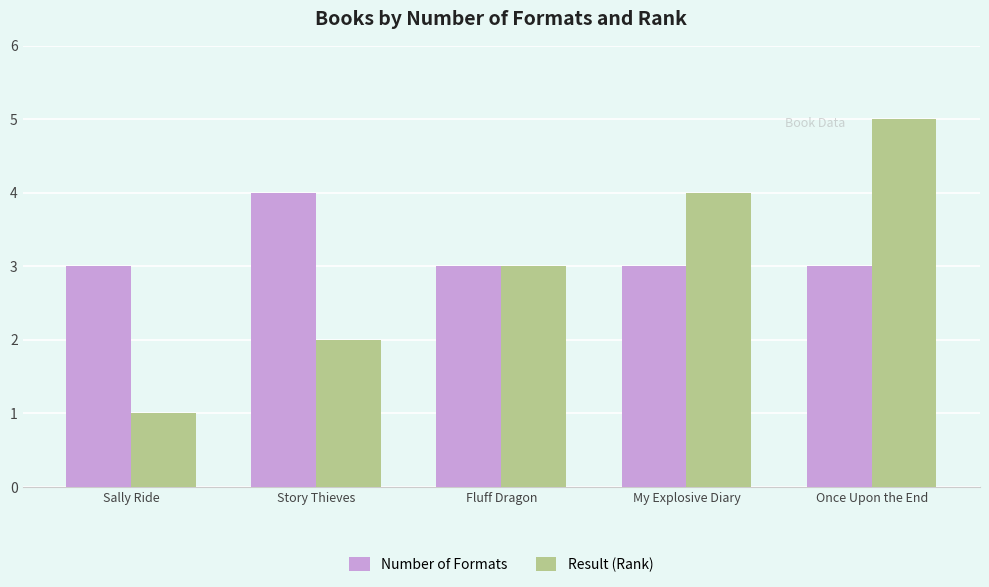

What is the greatest value displayed?

5